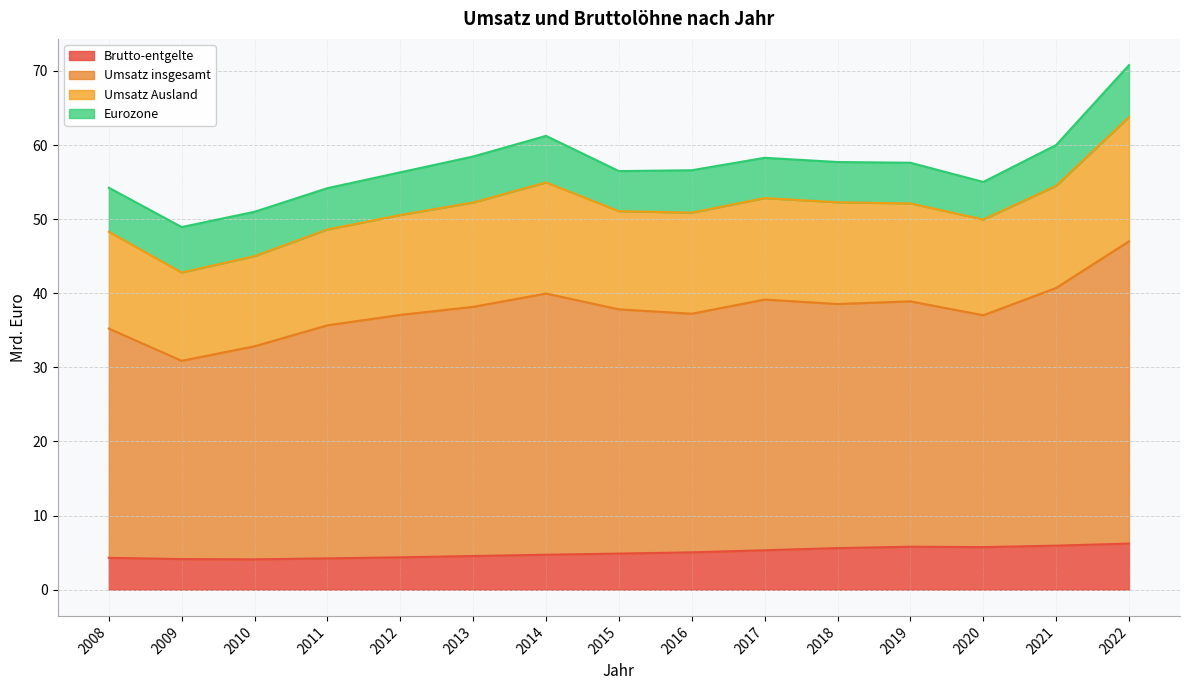

What is the total value across all series at 2018?

57.7